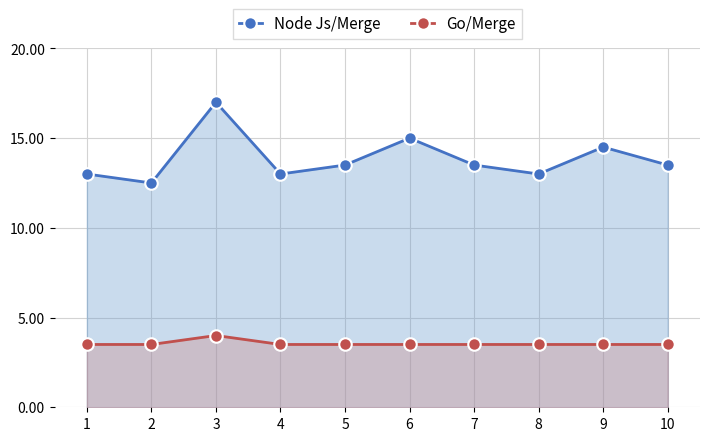

What are all the series names shown in the legend?

Node Js/Merge, Go/Merge